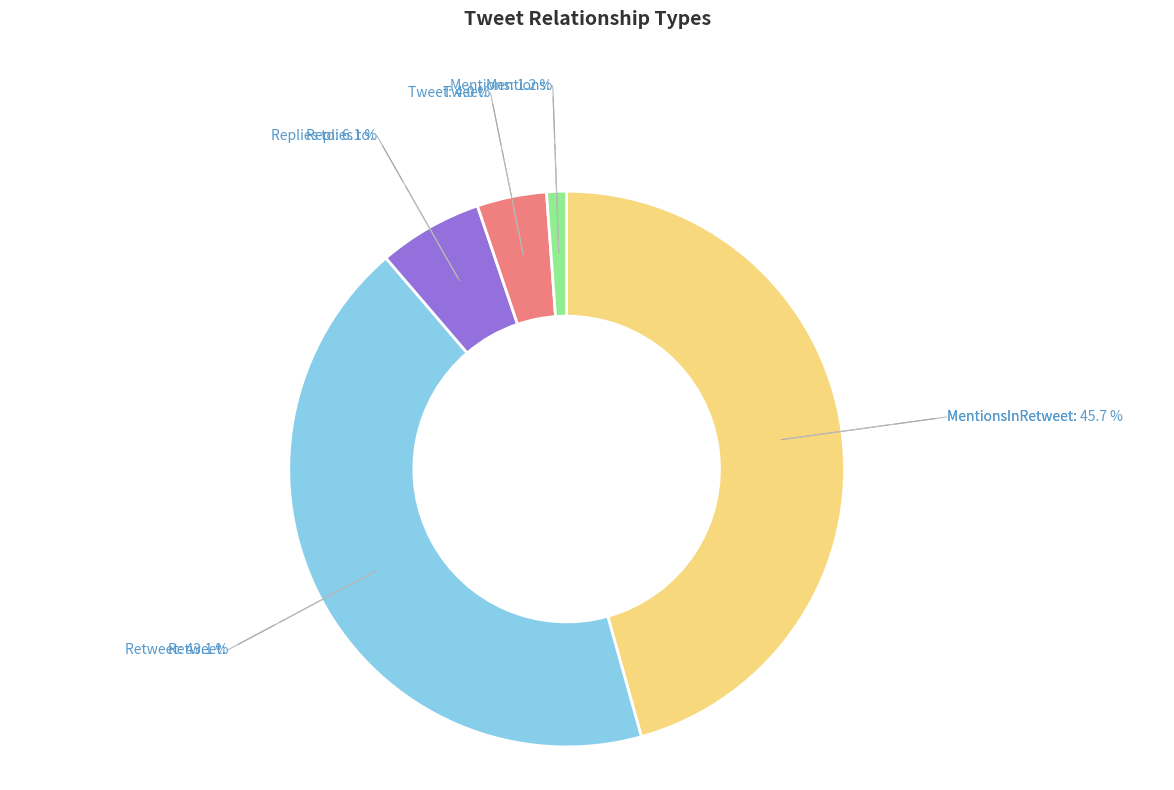

Is there any slice that represents more than half of the pie?

No